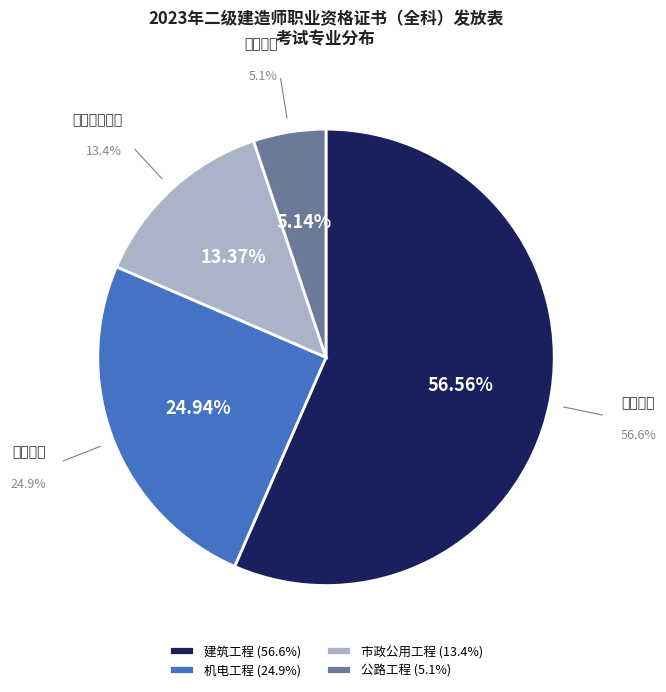

How many slices are in this pie chart?

4